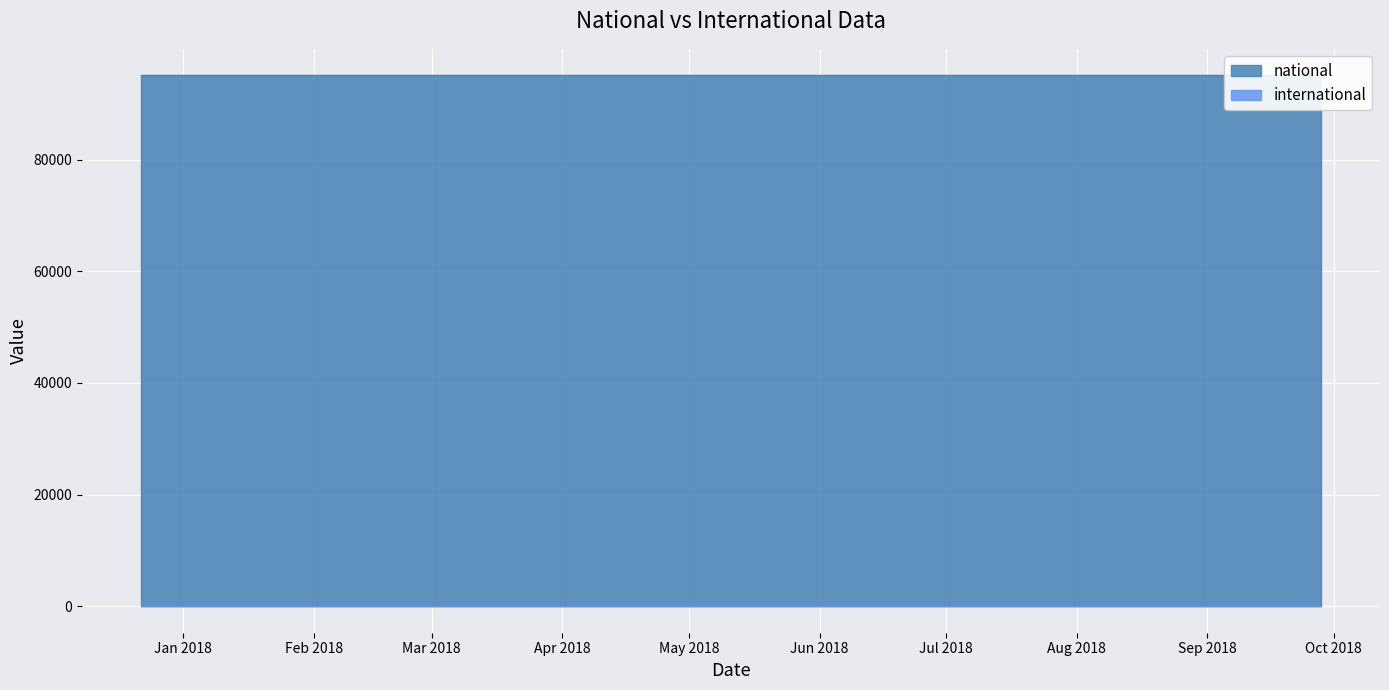

How many lines are shown in the chart?

2